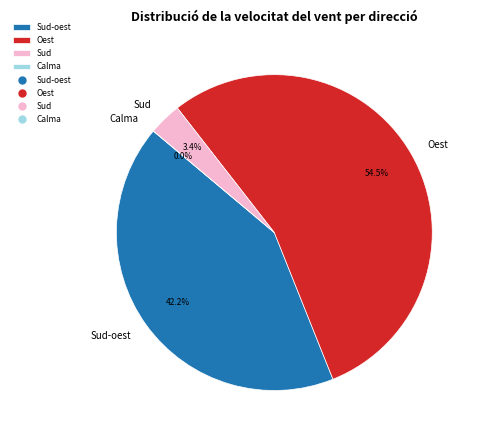

Is 19 the majority of the pie?

No